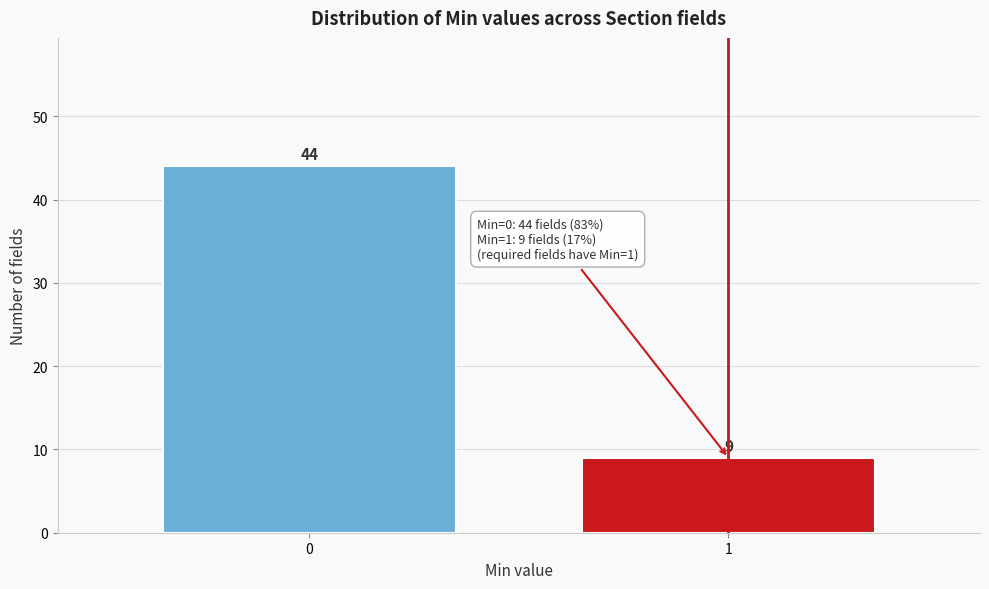

Reading left to right, list all the values displayed in this chart.

0=44	1=9